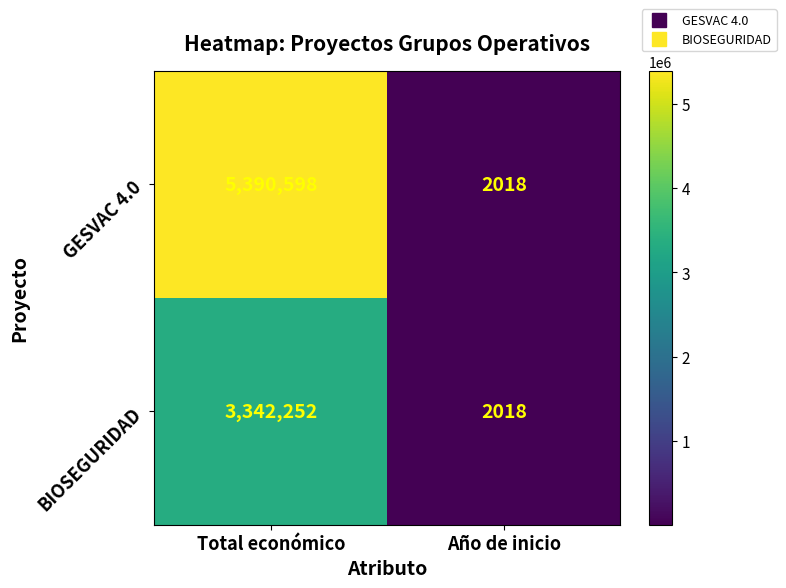

Read the GESVAC 4.0 value at Año de inicio.

2018